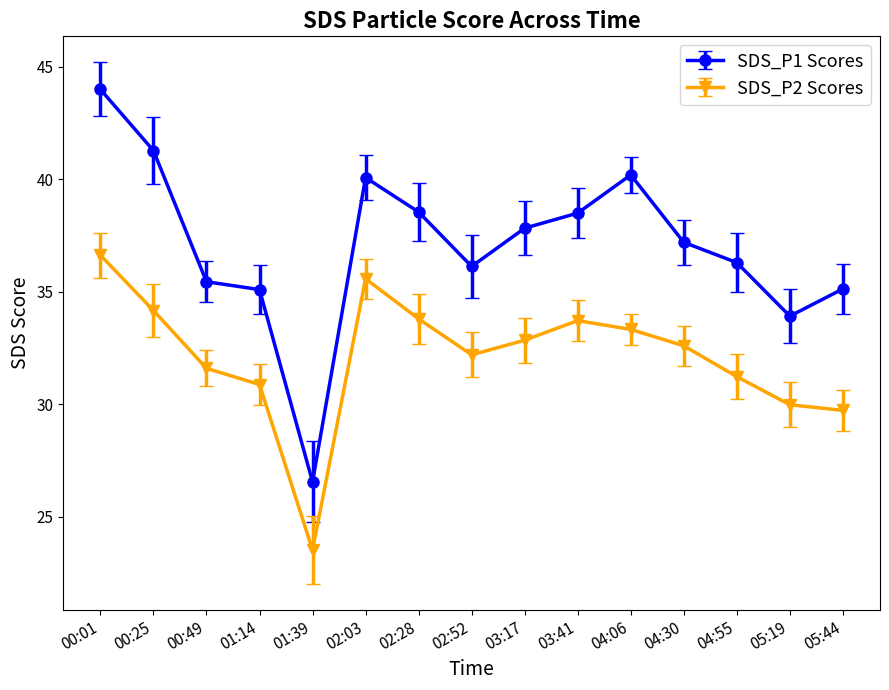

True or false: SDS_P2 Scores has more than 1 interior local peaks.

True